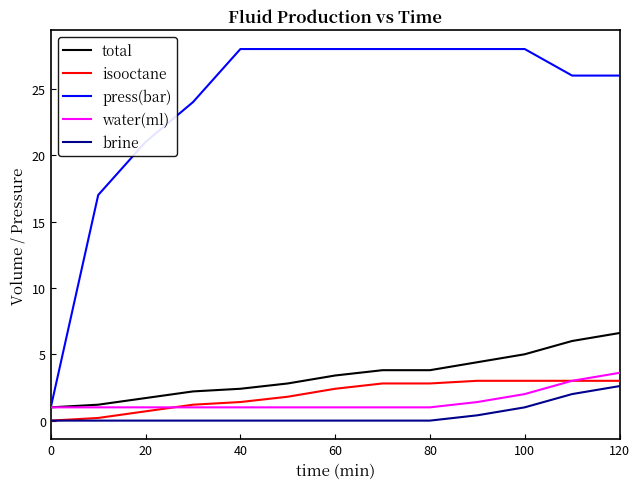

Which series has the largest total across all categories?

press(bar)